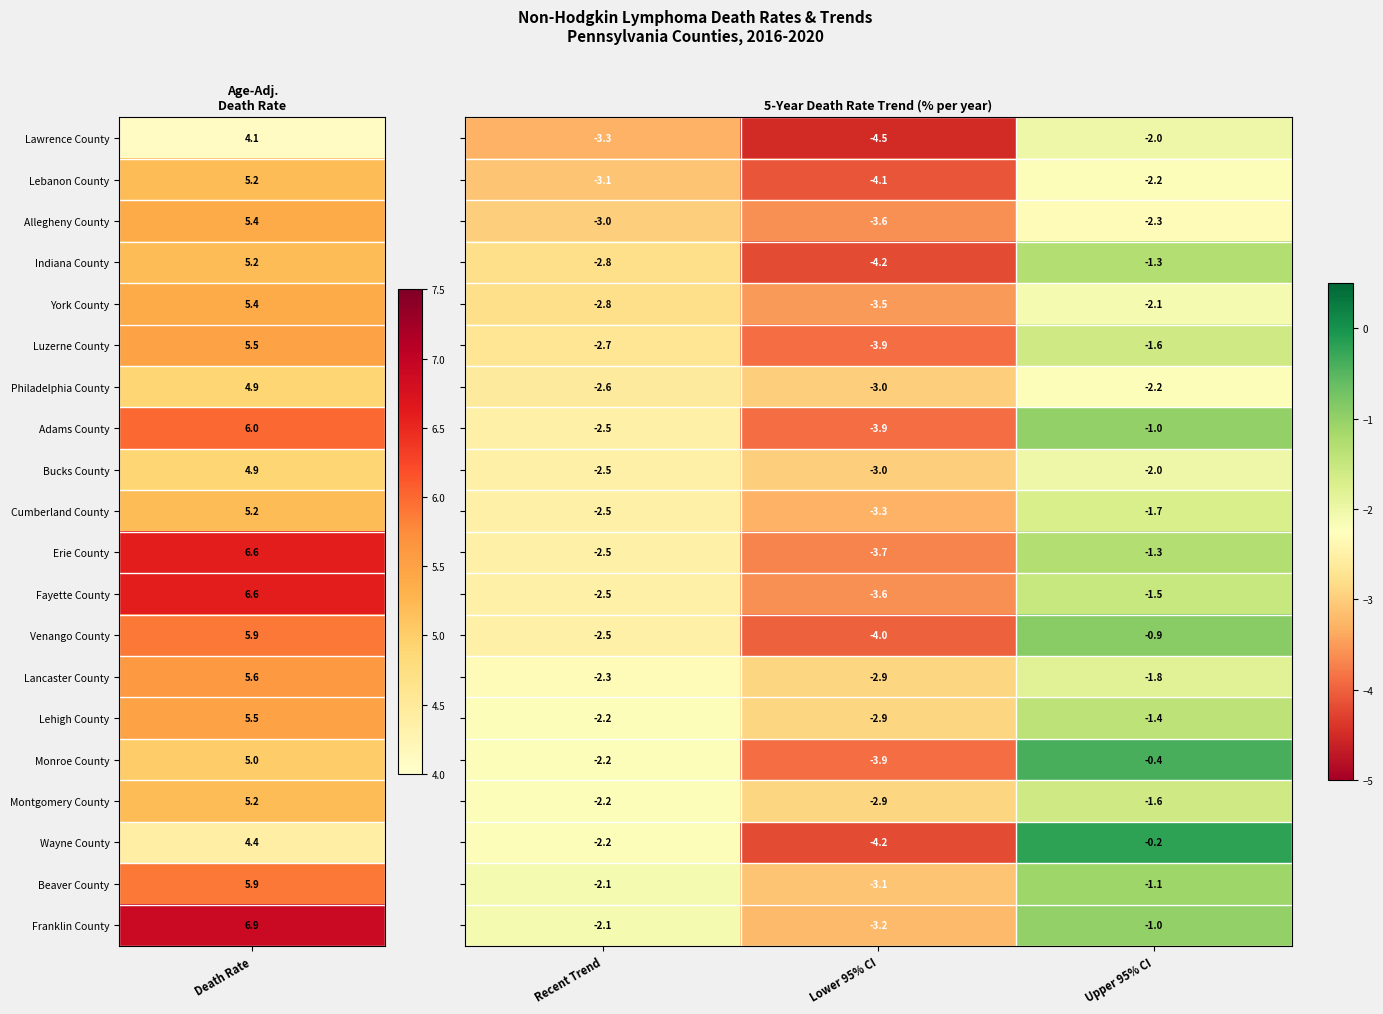

At which category is the sum across all series the highest?

Upper 95% CI